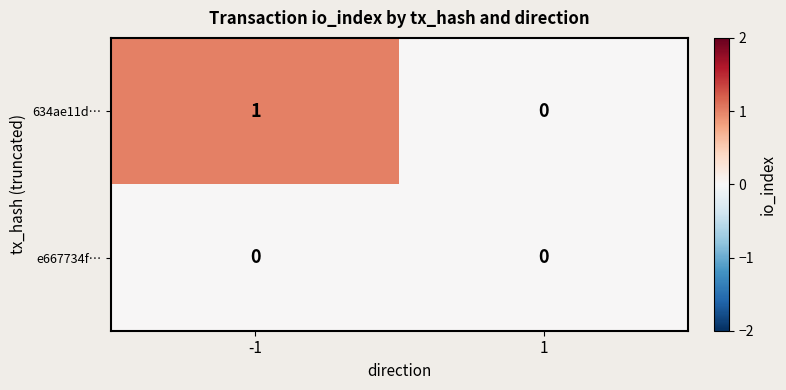

Is the value of e667734f… at -1 greater than the value of 634ae11d… at -1?

No